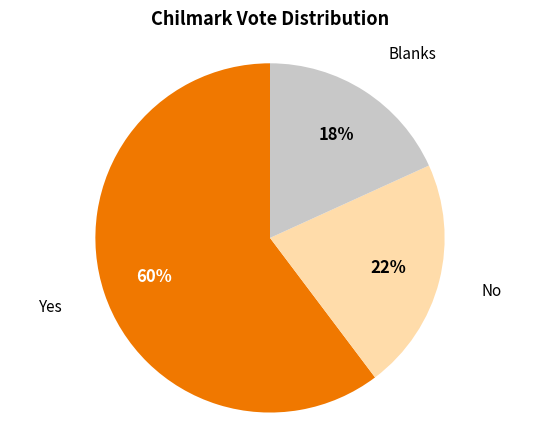

True or false: Blanks accounts for 25% of the total.

False